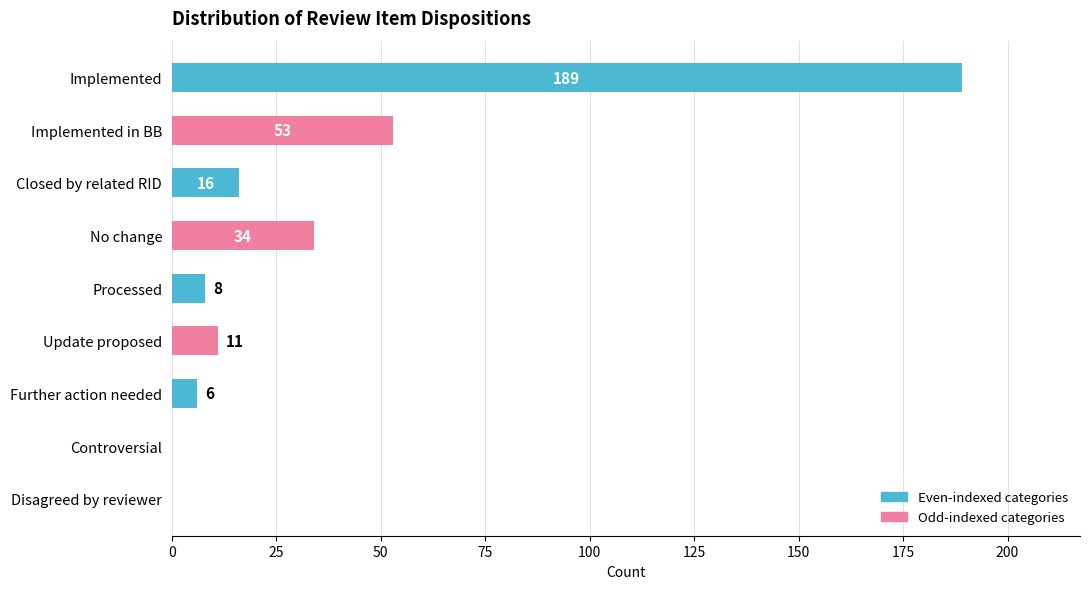

What is the change in value from Closed by related RID to Controversial?

-16